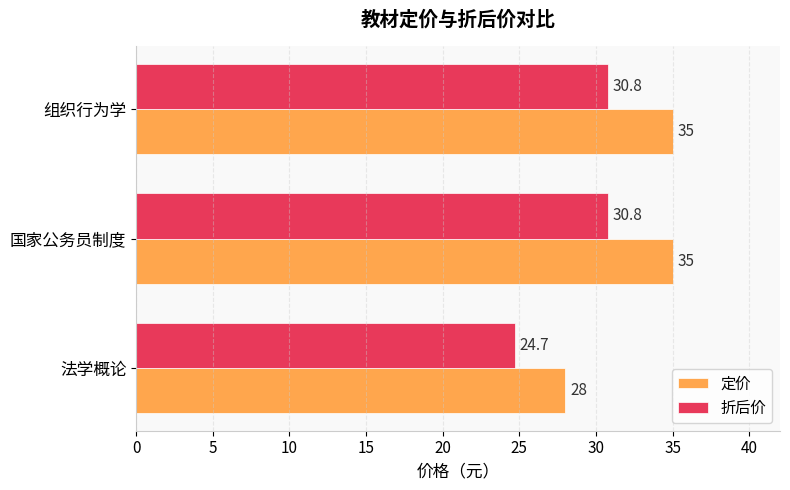

Which series has the largest range (max minus min)?

定价